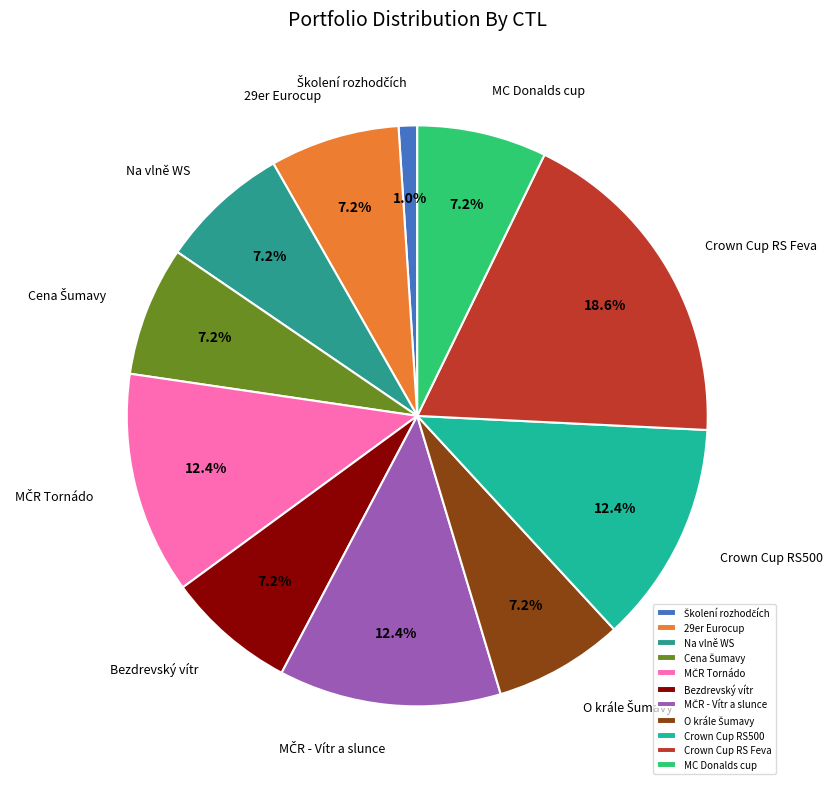

Which category has the biggest portion of the pie?

Crown Cup RS Feva